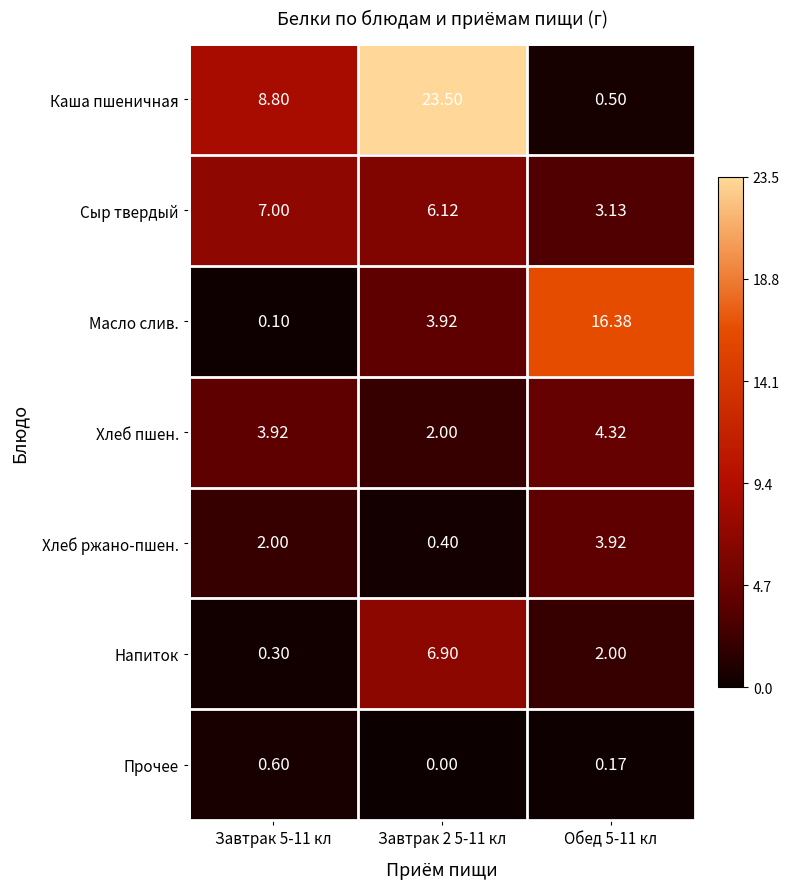

Which series has the widest spread of values?

Каша пшеничная